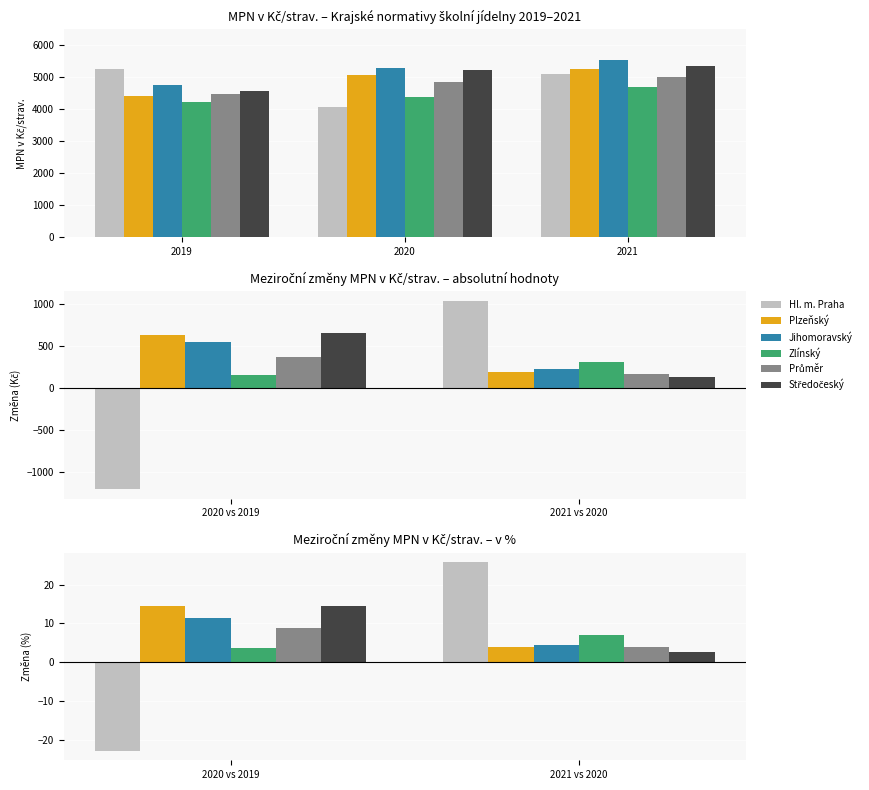

How many values in the Zlínský series are below 7?

1